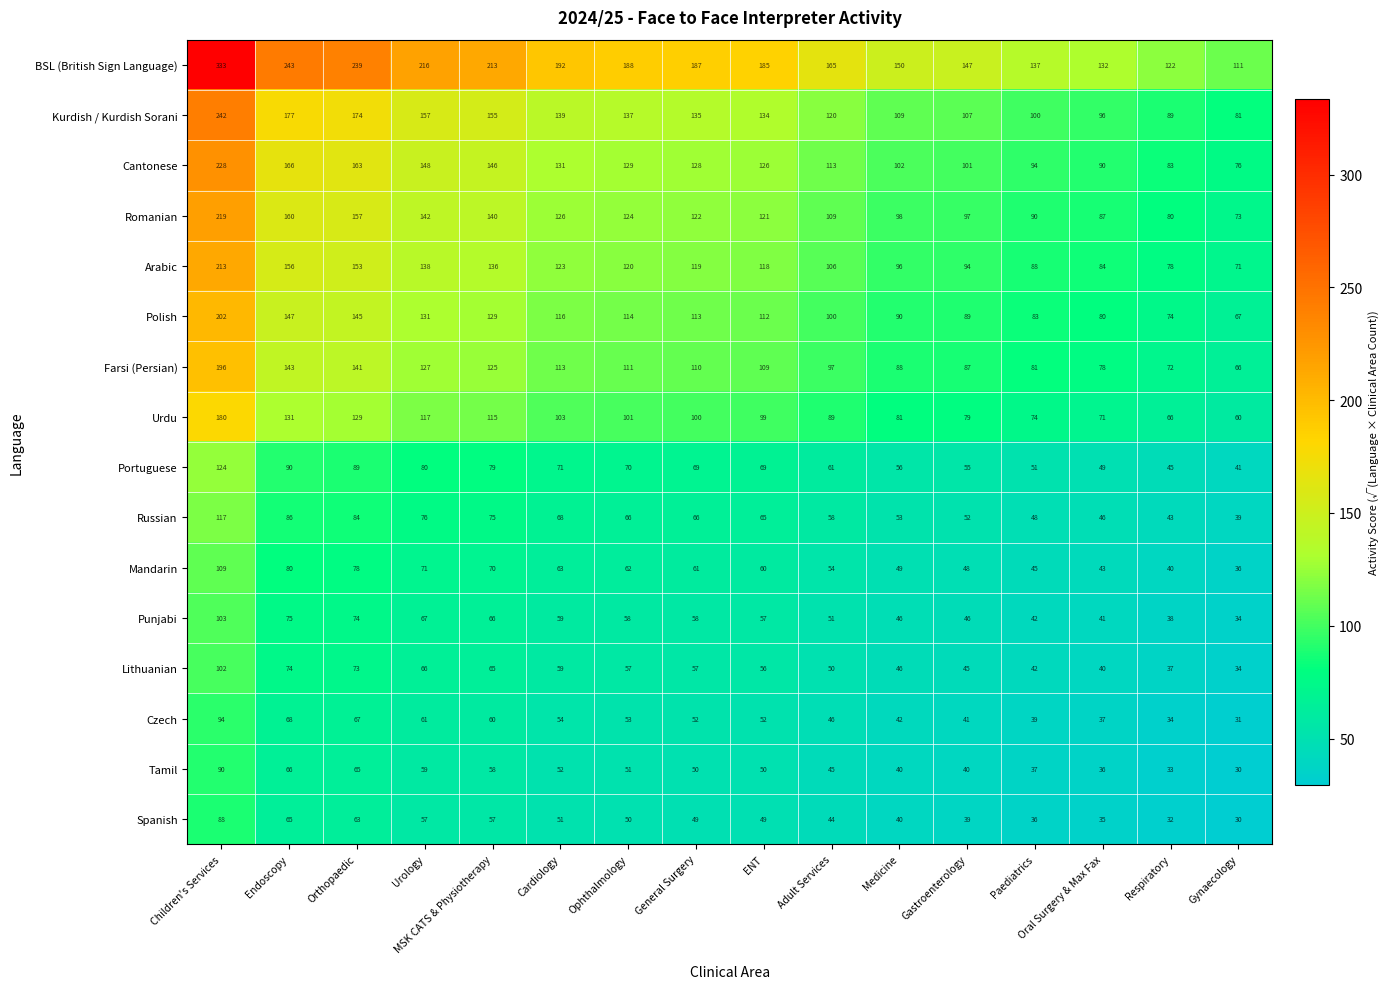

What is the highest value of the Mandarin series?

109